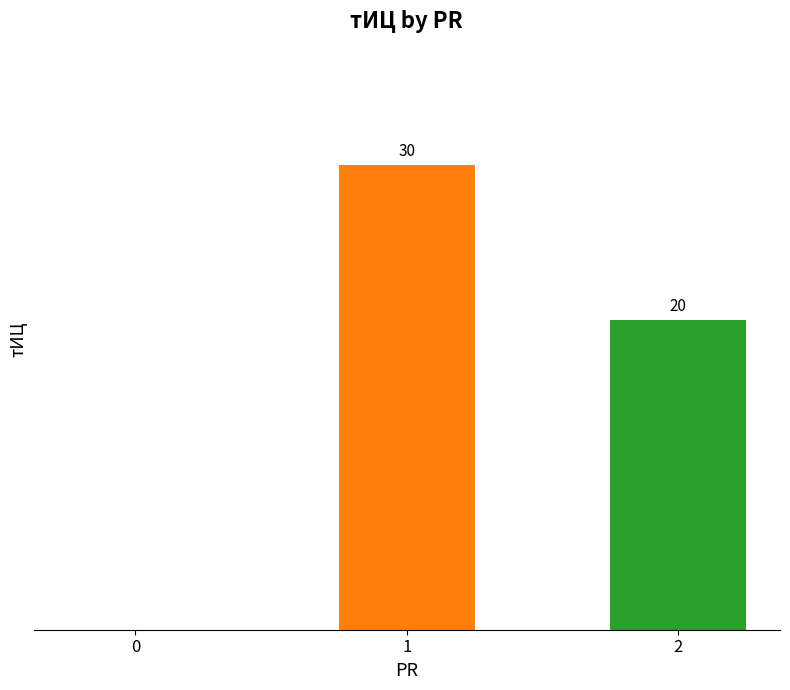

What is the value of the 3rd bar from the left?

20